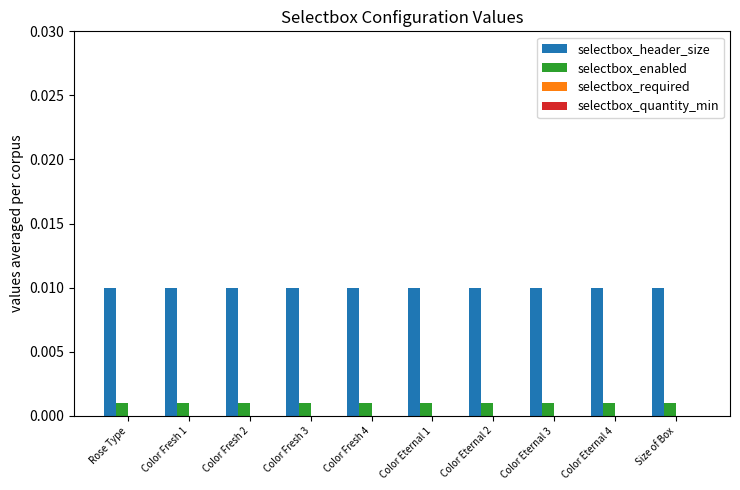

At how many categories does at least one series exceed 0?

10